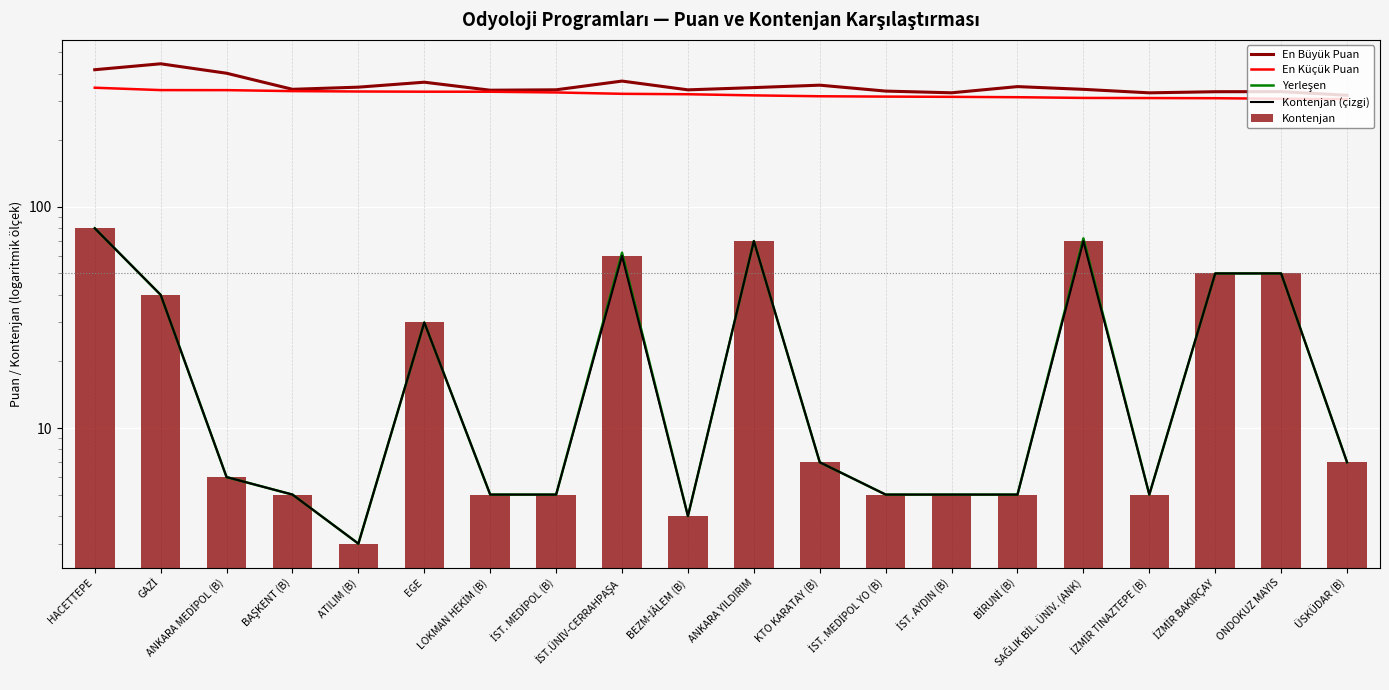

What is the approximate value of Kontenjan (çizgi) at BEZM-İÂLEM (B)?

4.0